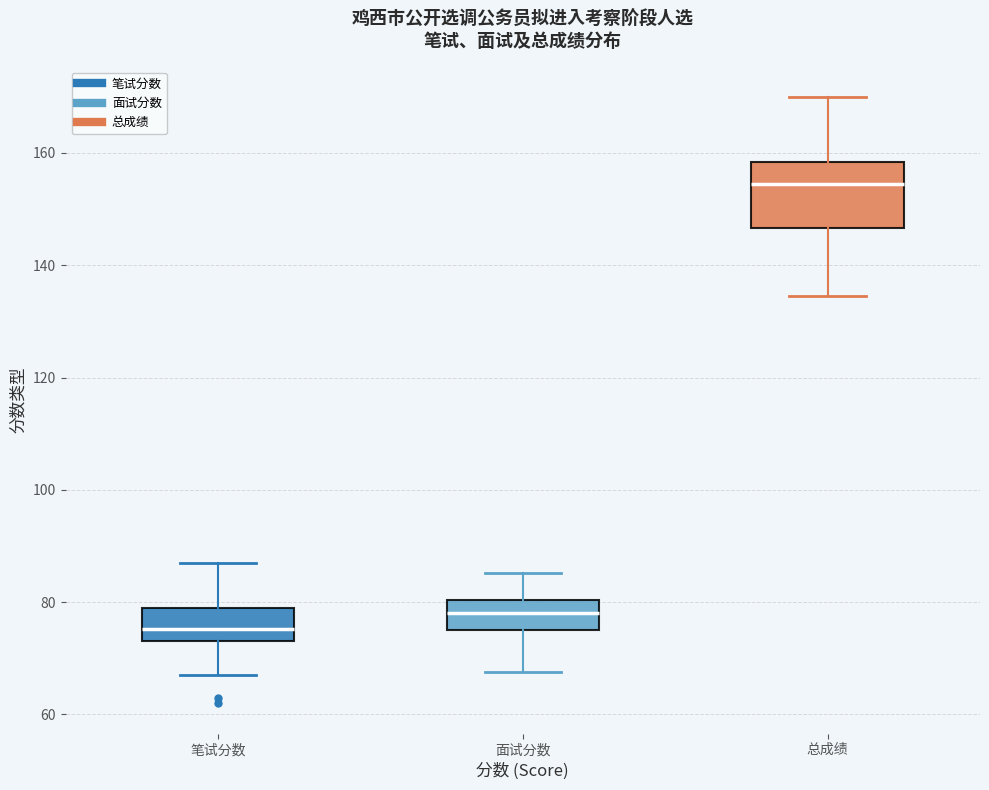

Reading left to right, transcribe this box plot: for each box, give where its median line is, the range the box spans, and where its two whiskers end, as read against the y-axis. The values are not printed on the chart, so give them approximately, as read against the axis.

笔试分数: median 76, box 74 to 80, whiskers 68 to 88
面试分数: median 78, box 76 to 80, whiskers 68 to 86
总成绩: median 154, box 146 to 158, whiskers 134 to 170